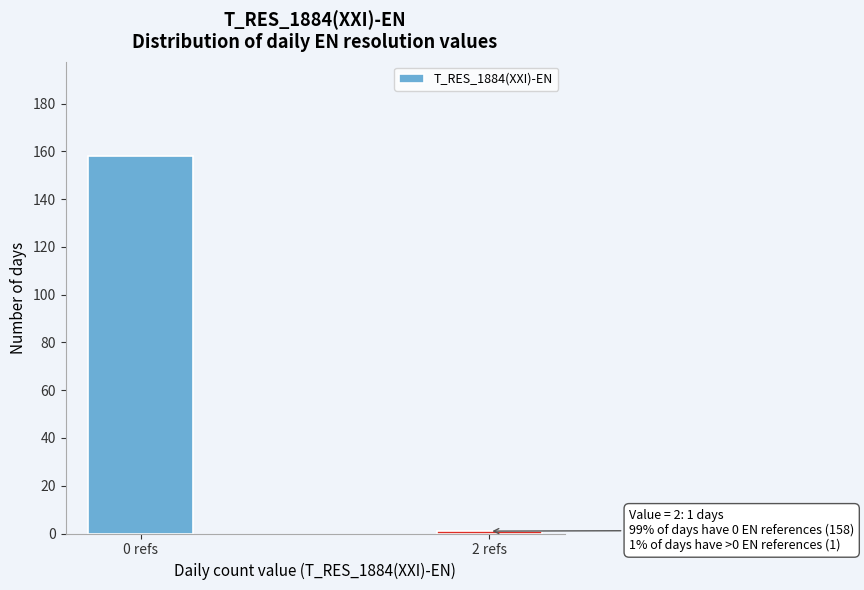

Reading left to right, extract all data points from this chart.

0 refs=158	2 refs=1